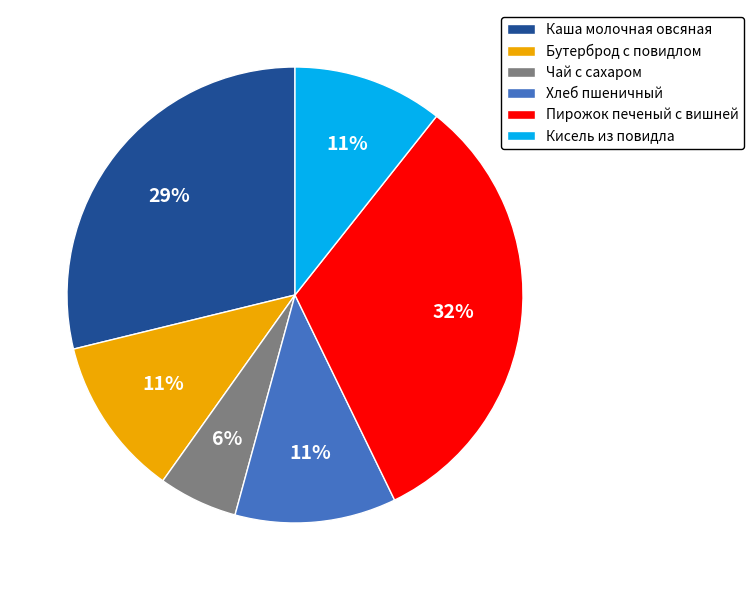

Which category has the smallest portion of the pie?

Чай с сахаром